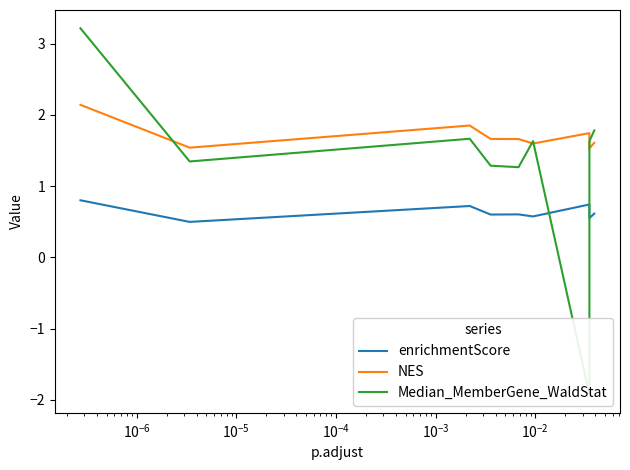

Which series has the largest range (max minus min)?

Median_MemberGene_WaldStat